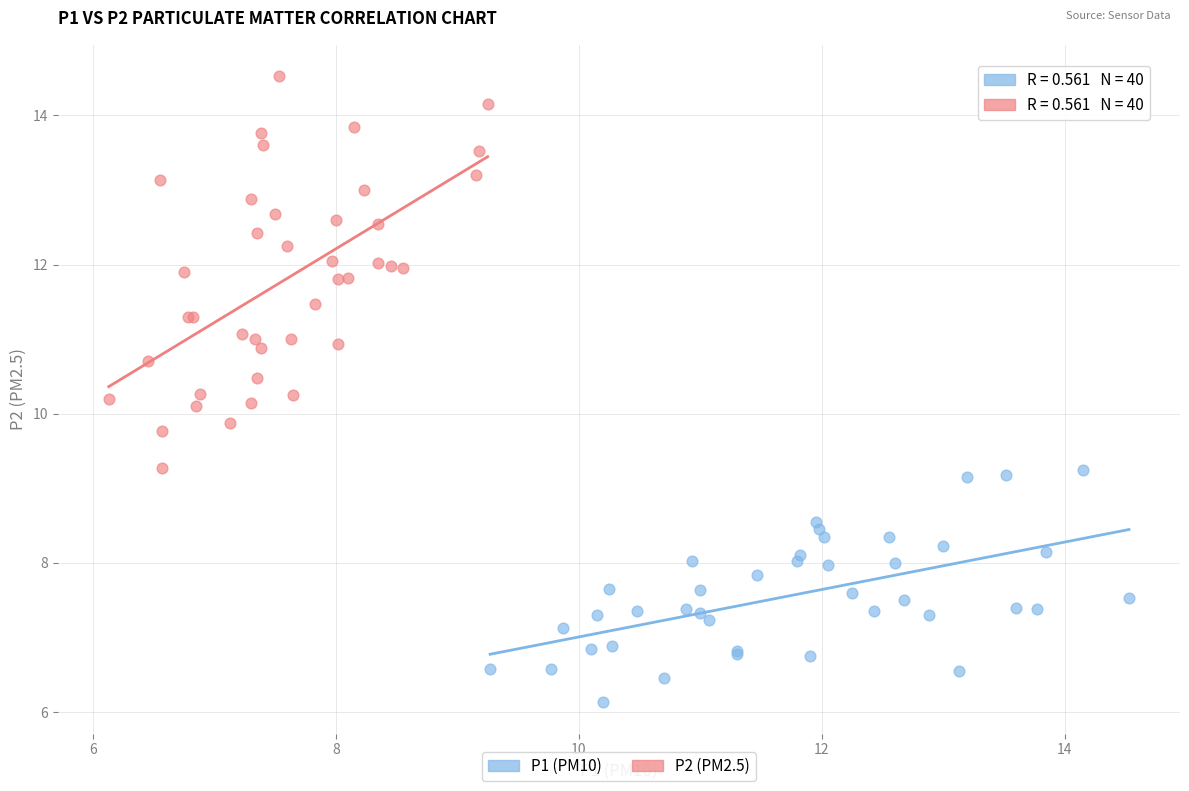

Which series contains the lowest Y value?

P1 (PM10)